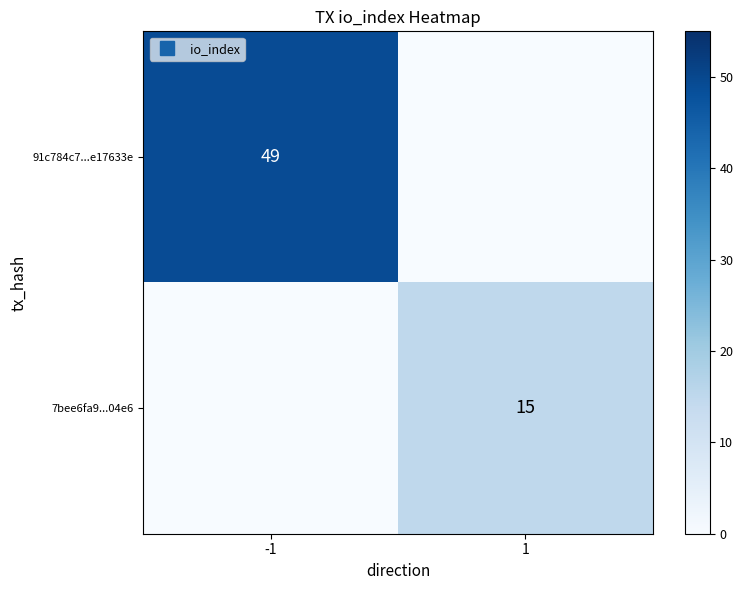

List the labels in order of 7bee6fa9...04e6 value, largest first.

1, -1